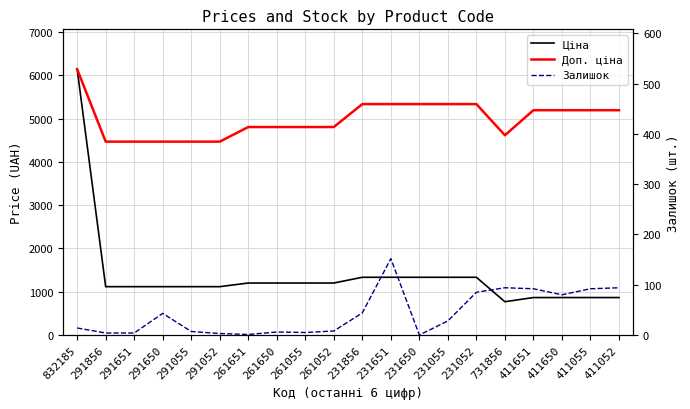

True or false: Залишок and Доп. ціна intersect in this chart.

False